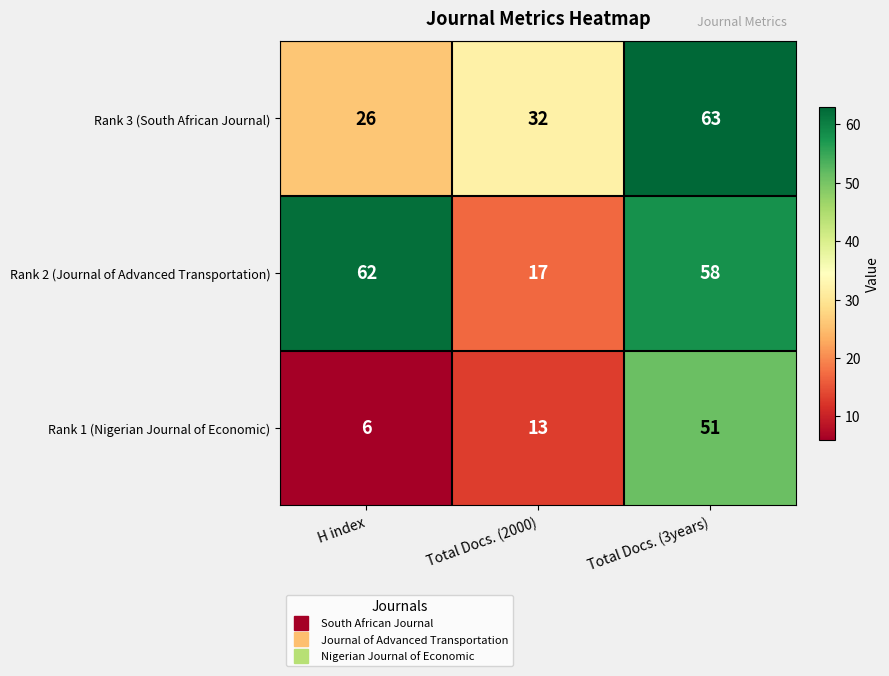

Rank the series at Total Docs. (2000) from highest to lowest value.

Rank 3 (South African Journal), Rank 2 (Journal of Advanced Transportation), Rank 1 (Nigerian Journal of Economic)